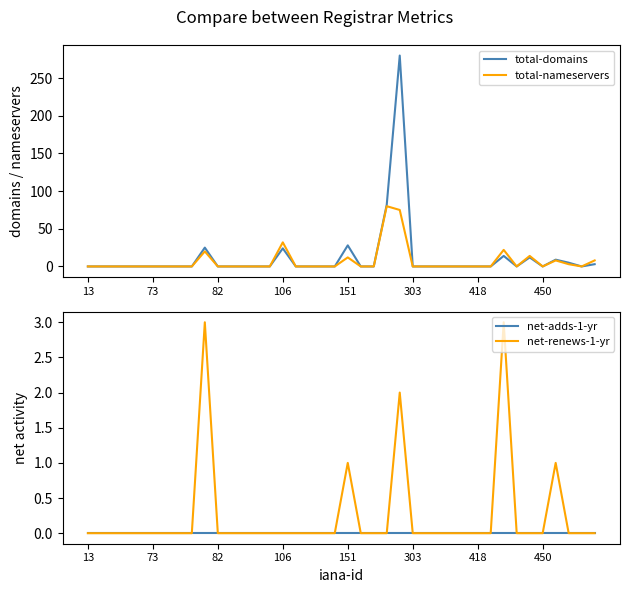

How many series are shown in this chart?

4